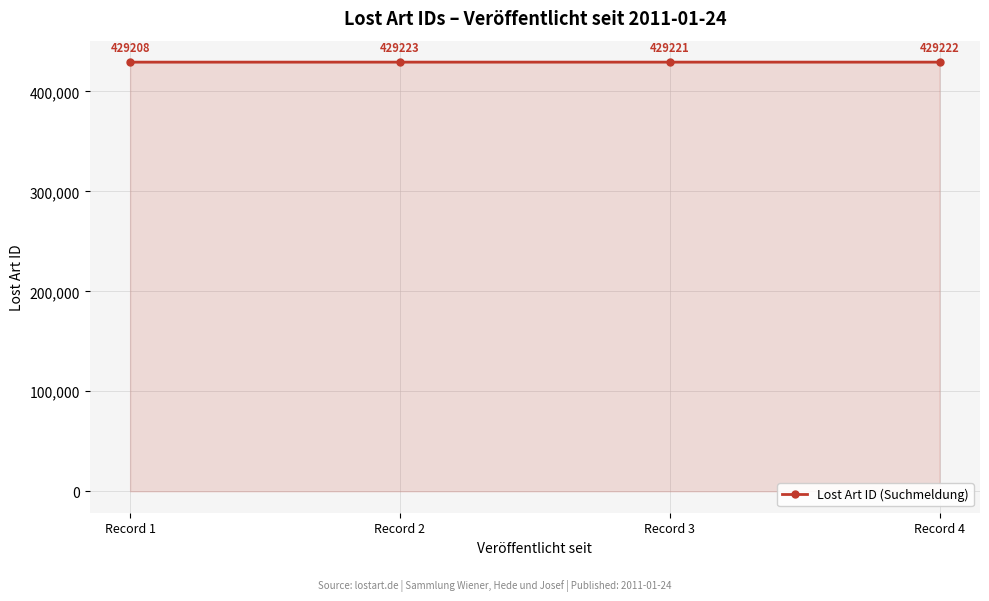

What is the approximate value at Record 2, to the nearest 5?

429225